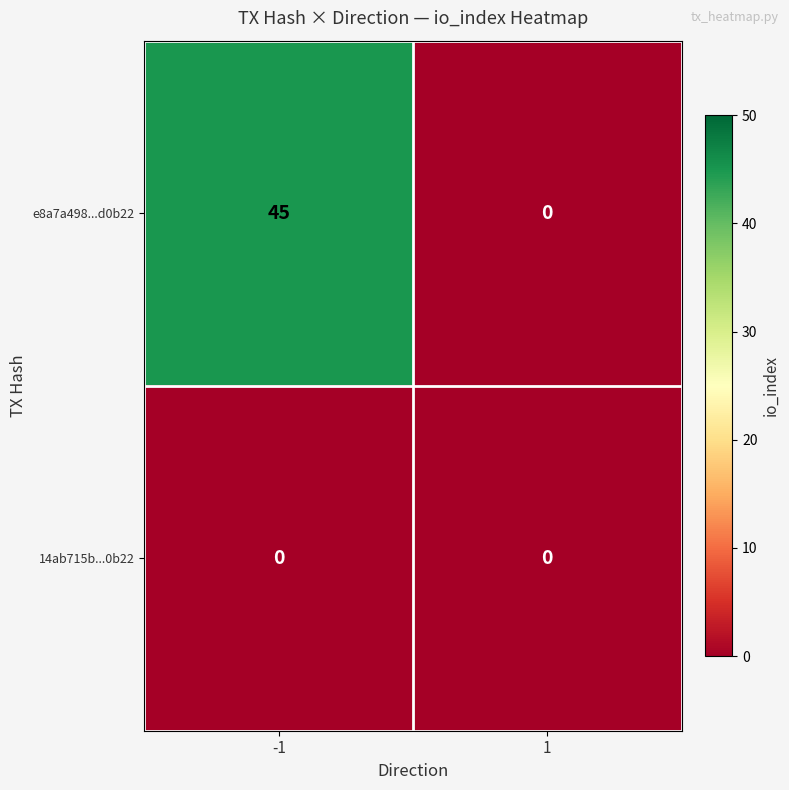

What is the sum of all e8a7a498...d0b22 values?

45